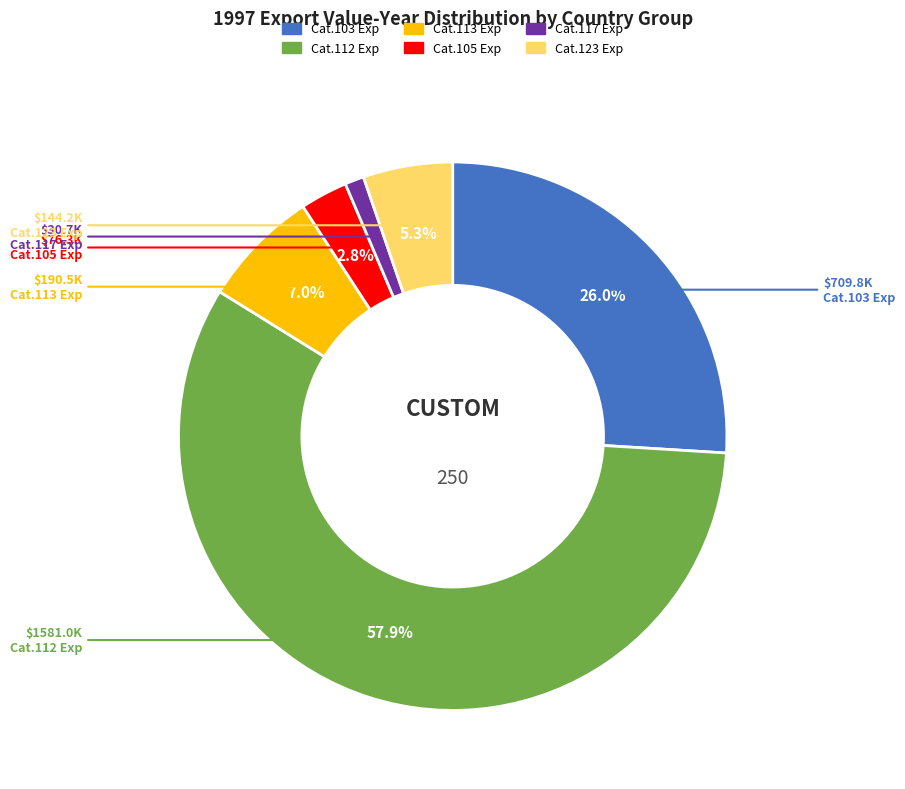

Is there a majority slice in this chart?

Yes